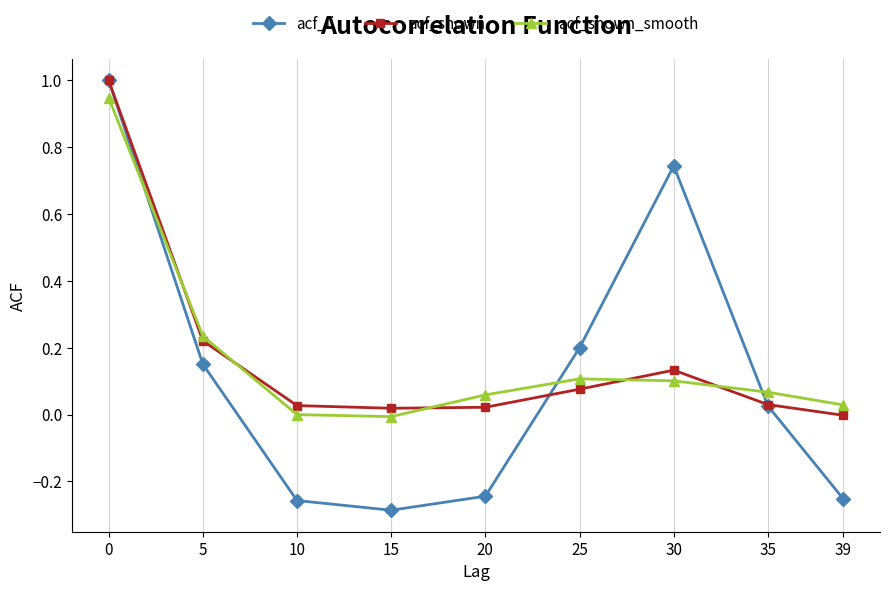

True or false: acf_shown_smooth has a value of 0.1 at 5.

False